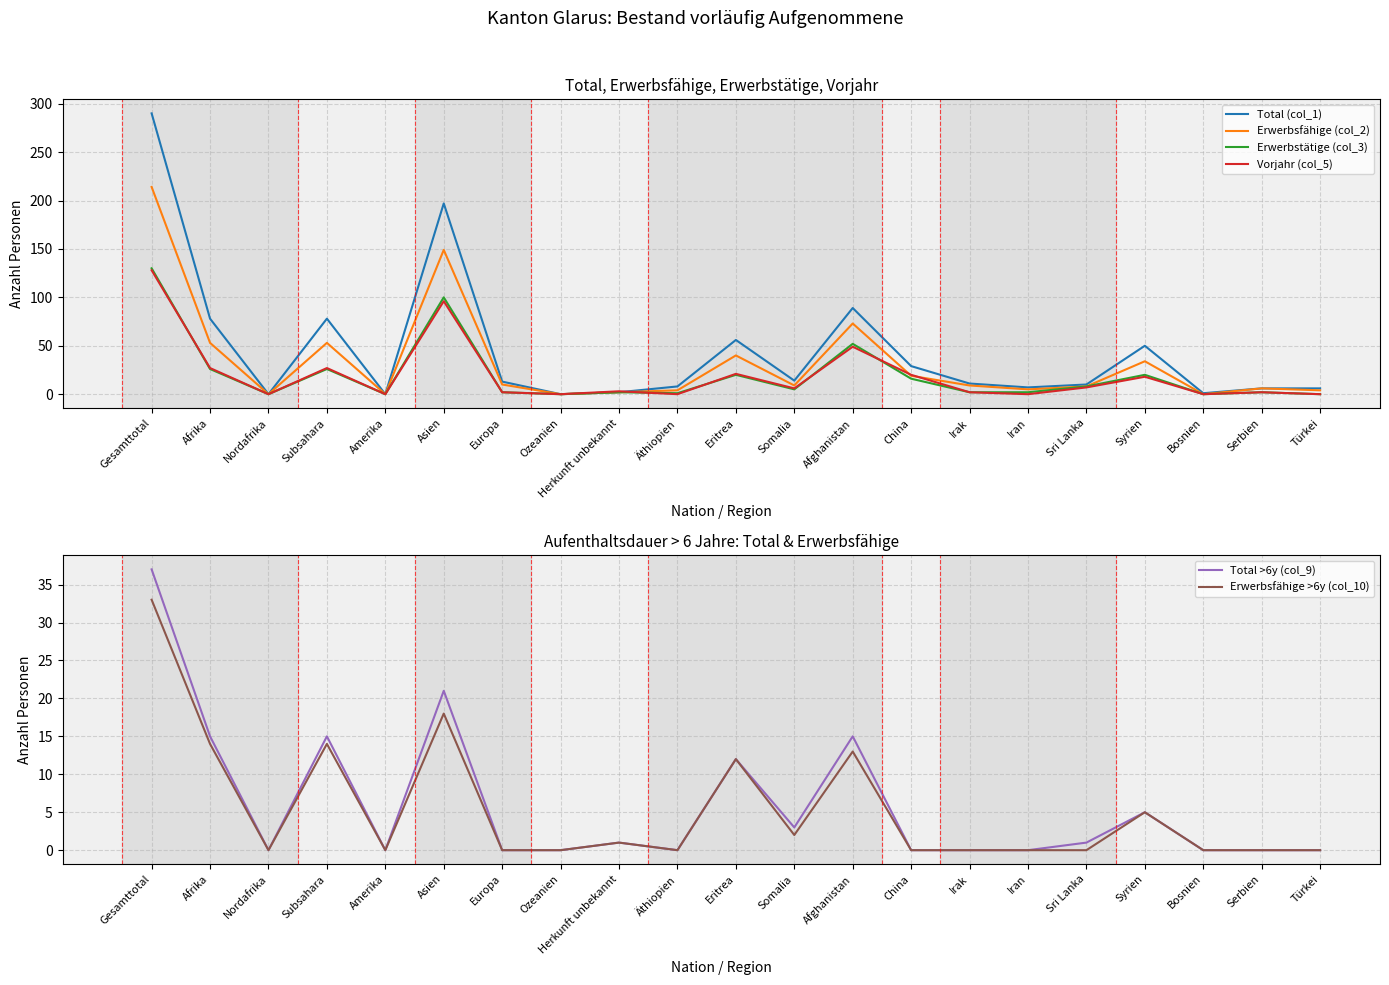

How many values in the Vorjahr (col_5) series exceed 3?

10